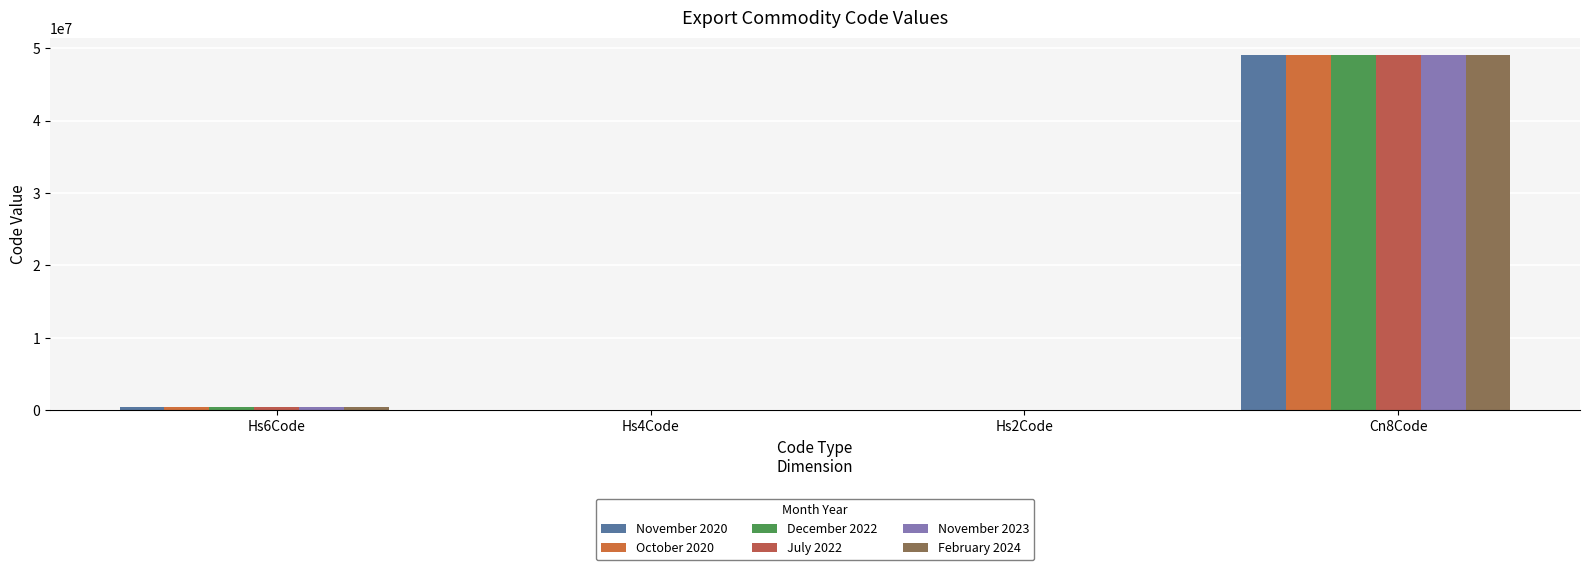

How many groups of bars are there?

4